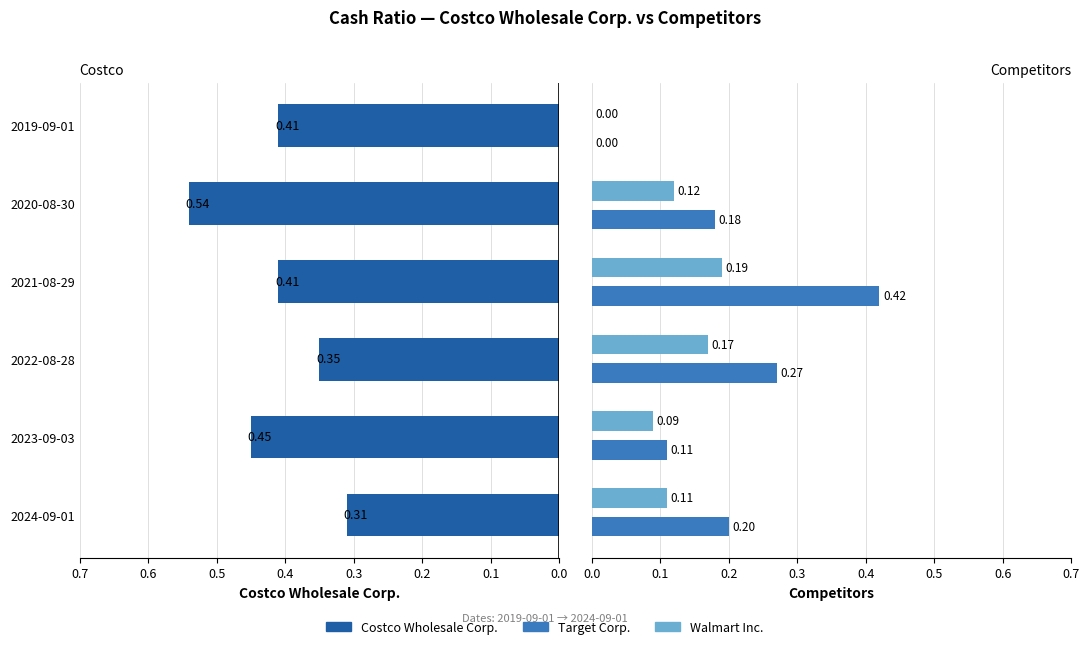

Count the Target Corp. values in the range 0 to 1.

6